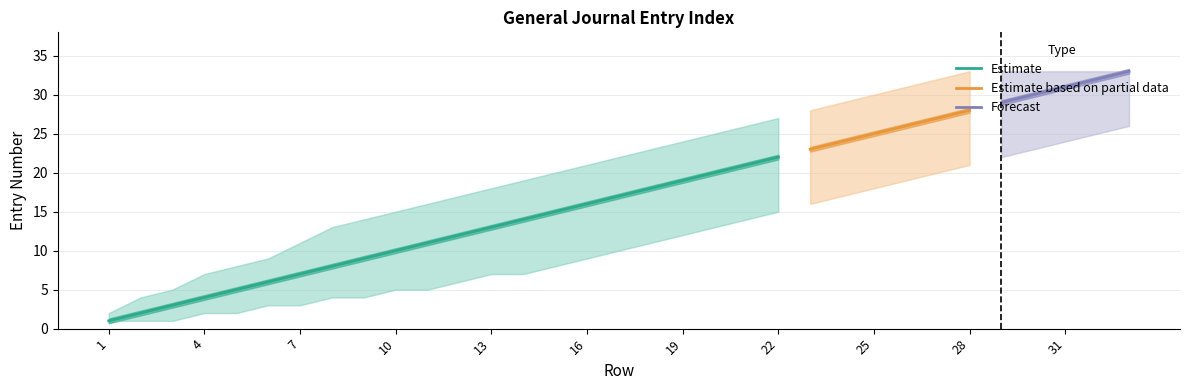

How many lines are shown in the chart?

3